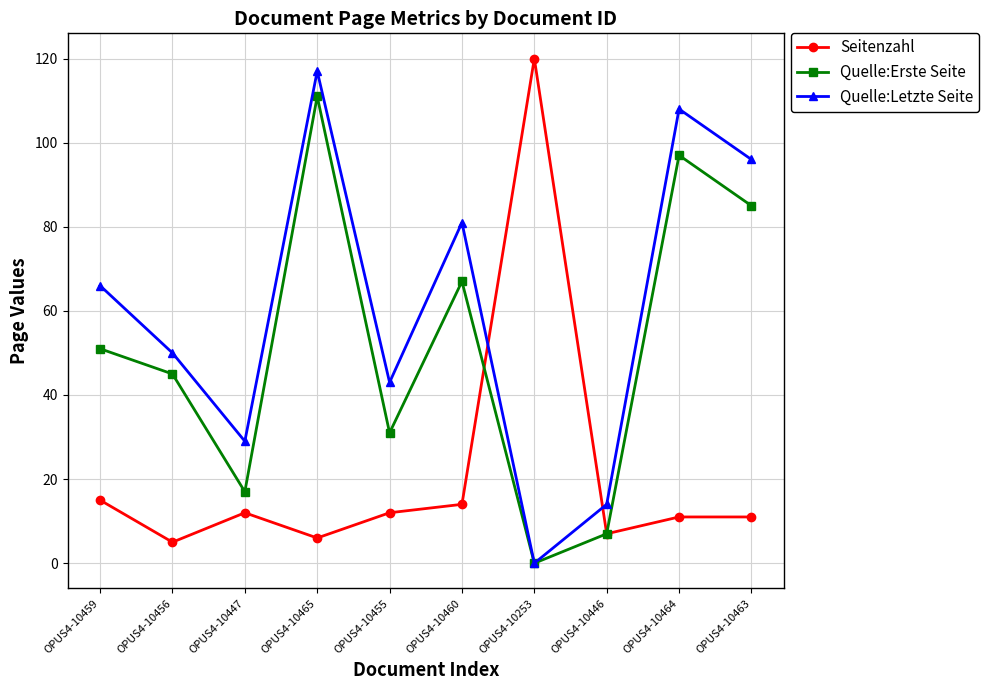

Which series changed the most between OPUS4-10456 and OPUS4-10446?

Quelle:Erste Seite